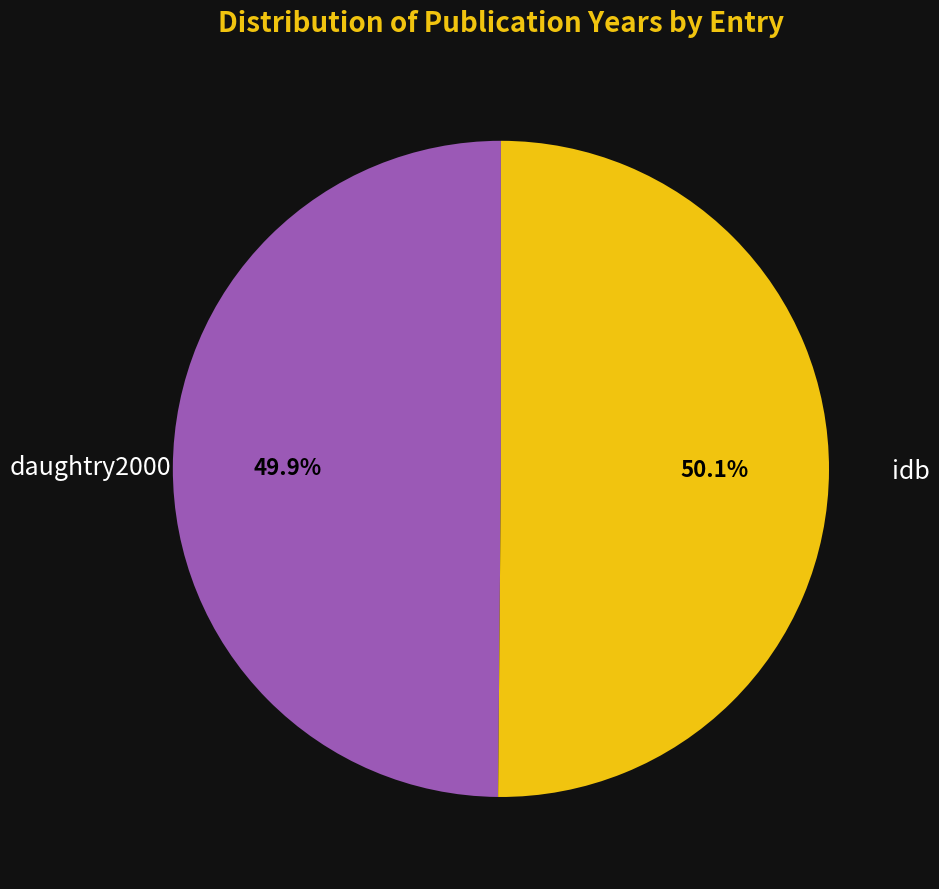

What percentage is the daughtry2000 slice, to the nearest percent?

50%